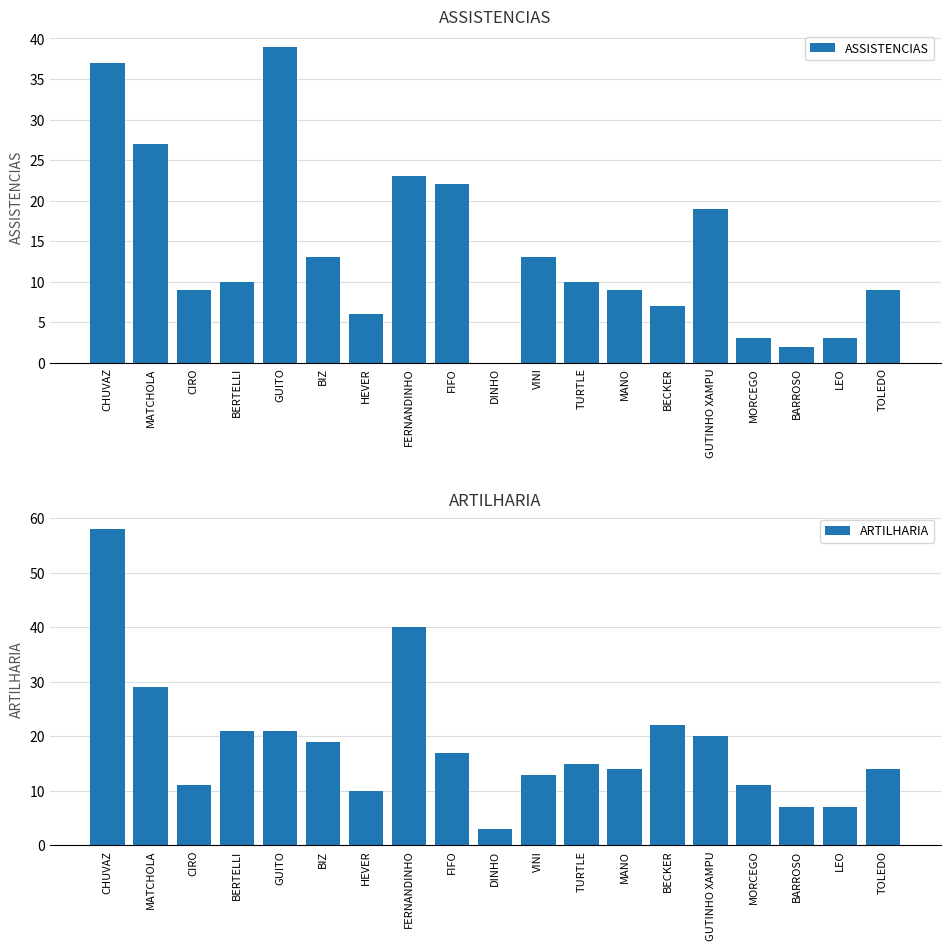

Does the chart contain any negative values?

No